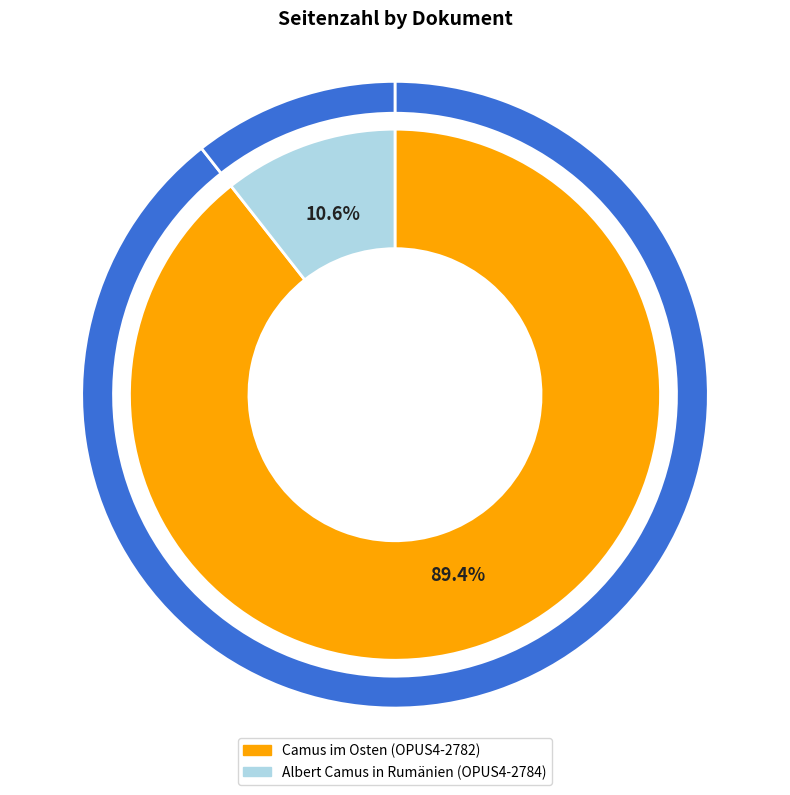

Count the number of slices in the pie.

2